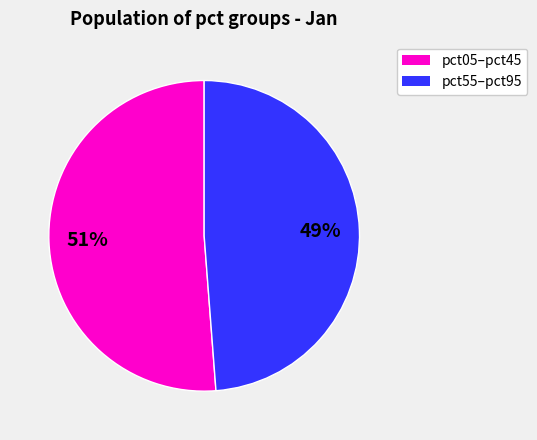

To the nearest percent, what is the average slice percentage?

50%